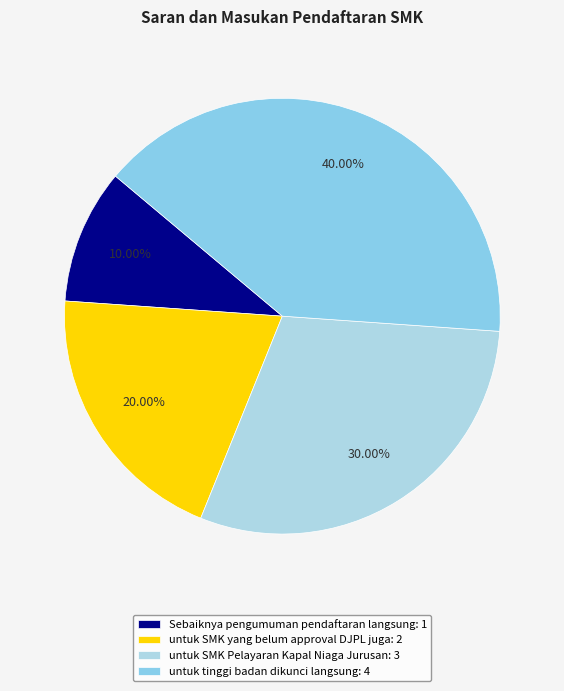

To the nearest percent, what percentage of the pie is untuk SMK Pelayaran Kapal Niaga Jurusan?

30%